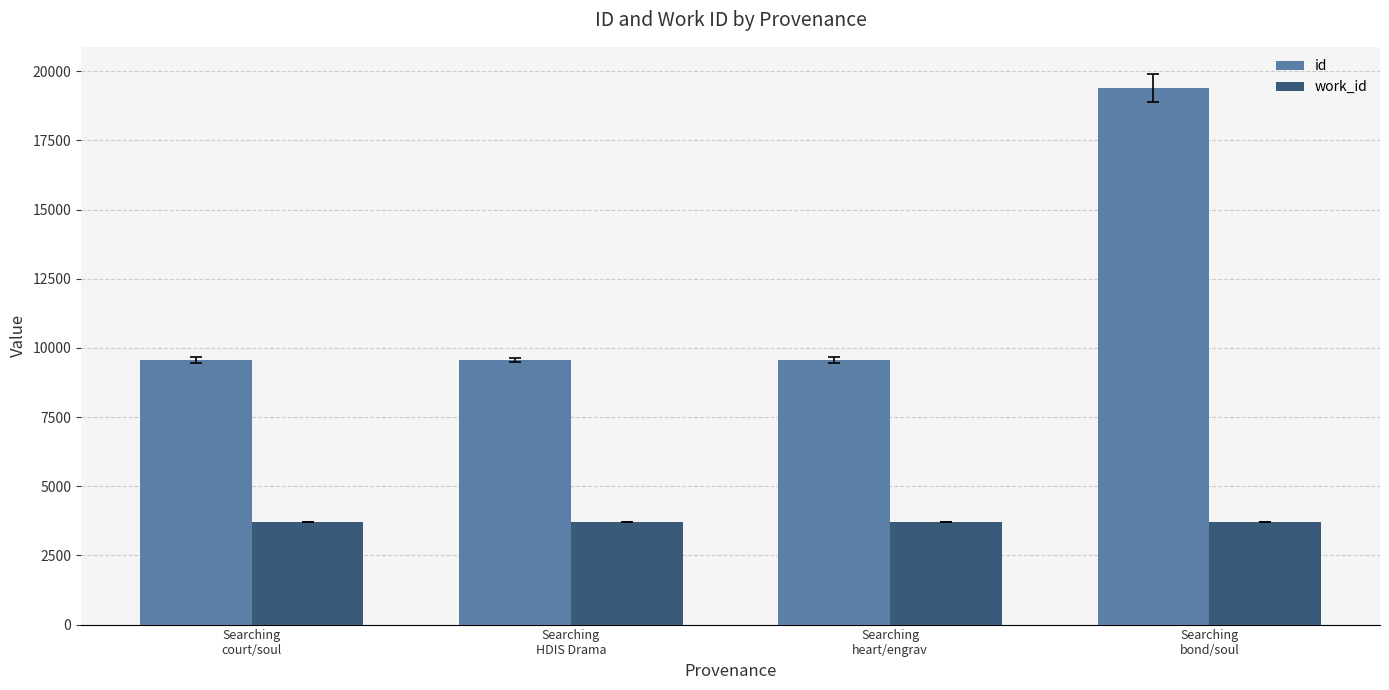

Which series has the largest total across all categories?

id